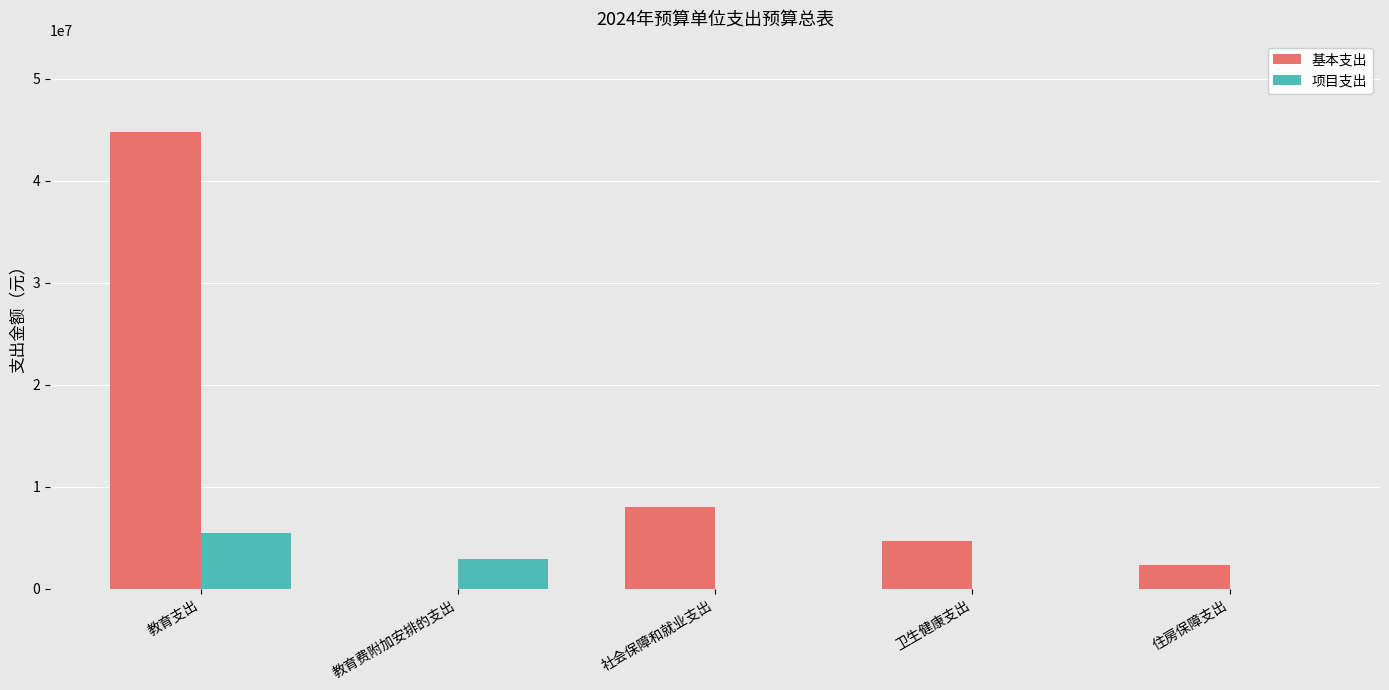

True or false: 基本支出 has a value of 0 at 教育费附加安排的支出.

True